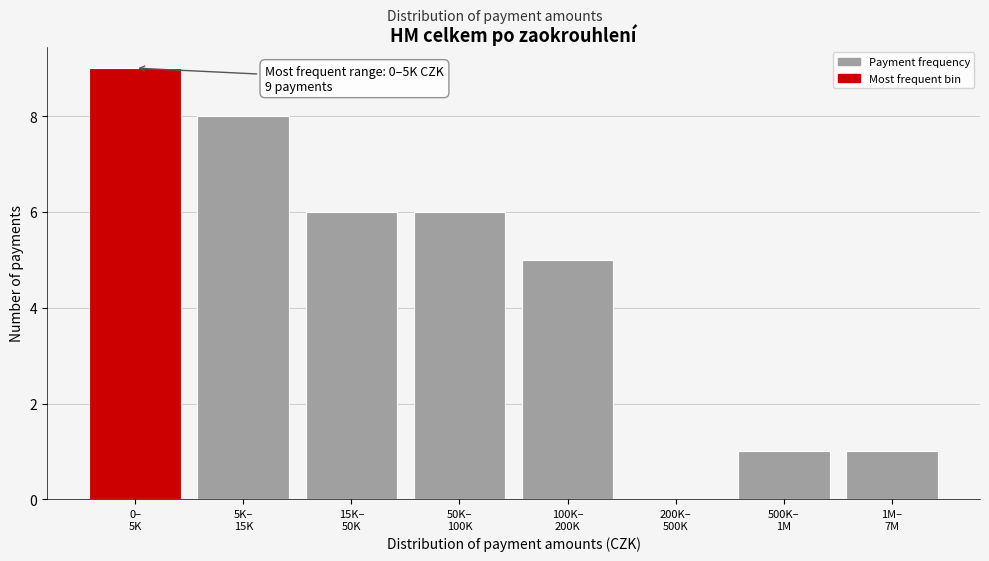

What is the maximum value shown in the chart?

9